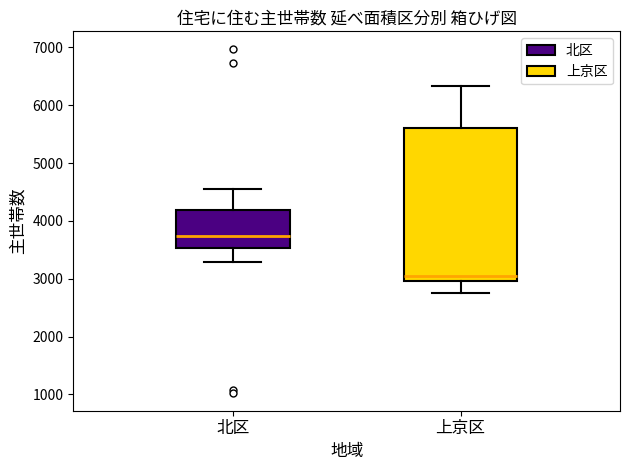

Where is the lower edge of the box for 北区 on the y-axis? The values are not printed on the chart, so give them approximately, as read against the axis.

3500